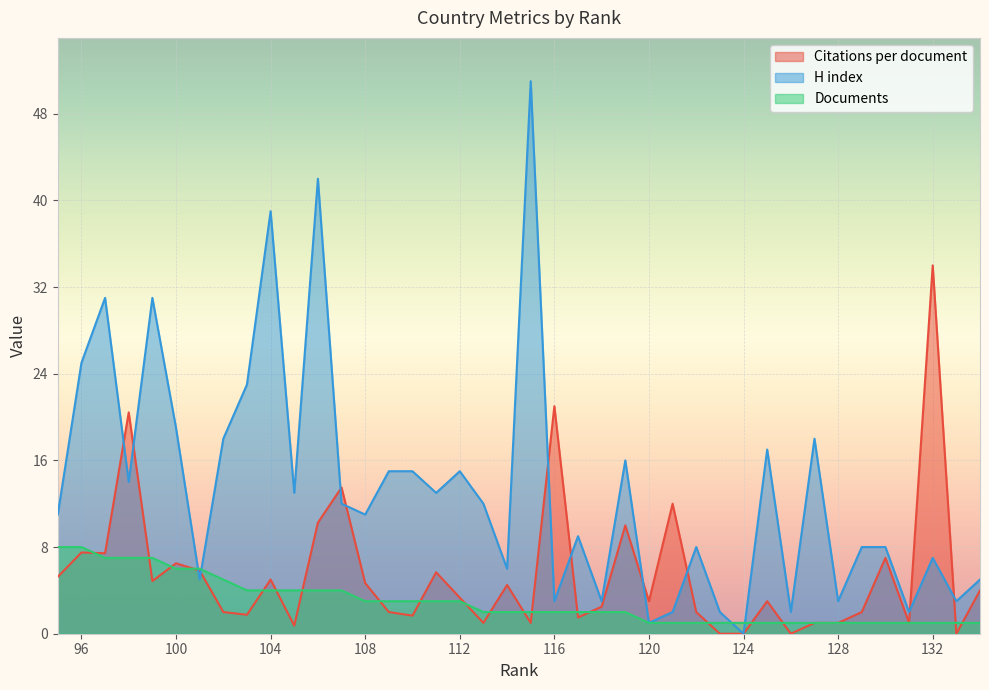

What are all the series names shown in the legend?

Citations per document, H index, Documents